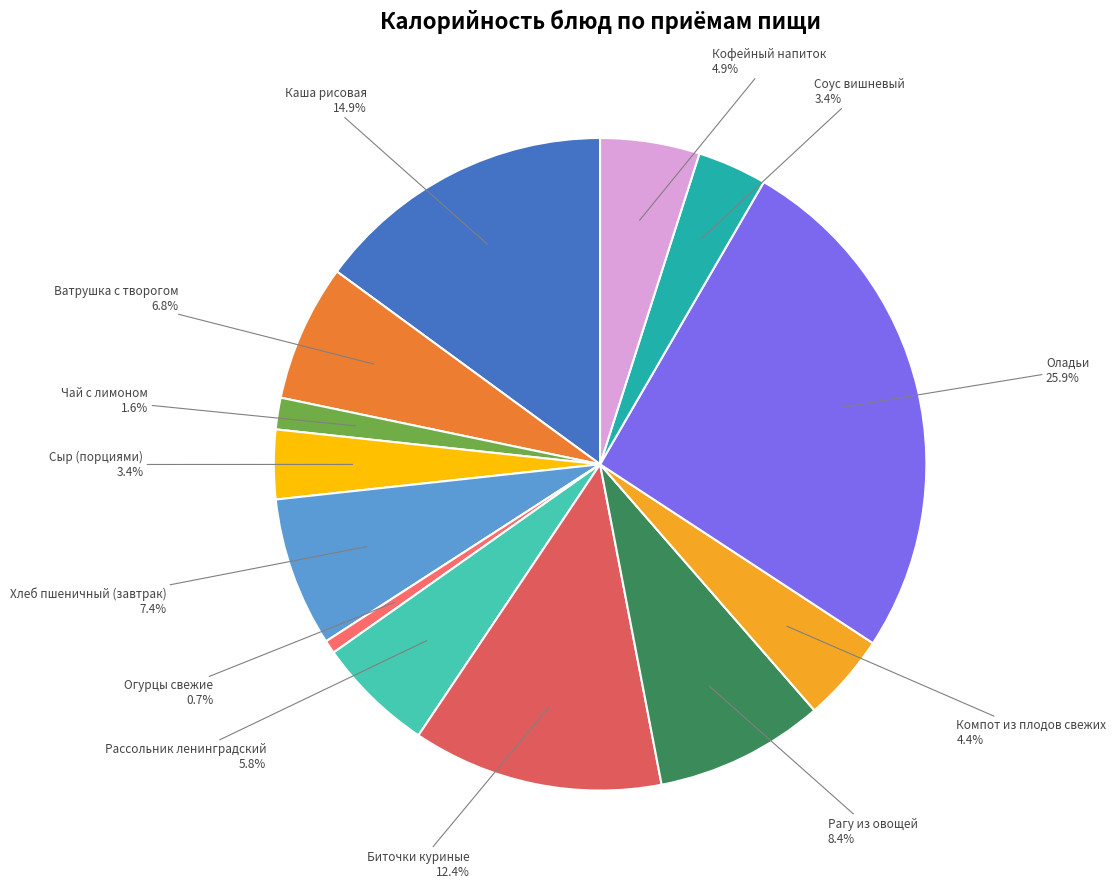

How many segments does this pie chart have?

13